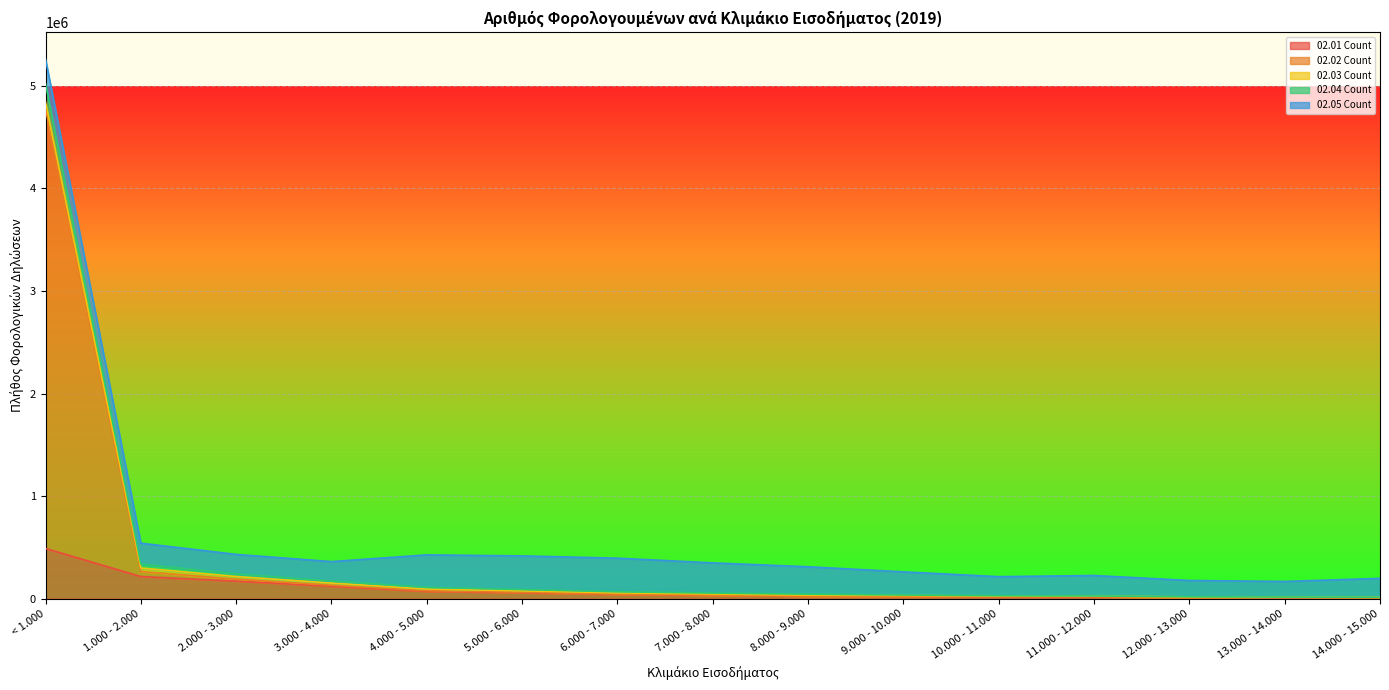

What is the value of the 02.02 Count point at the 13th from the left?

11406